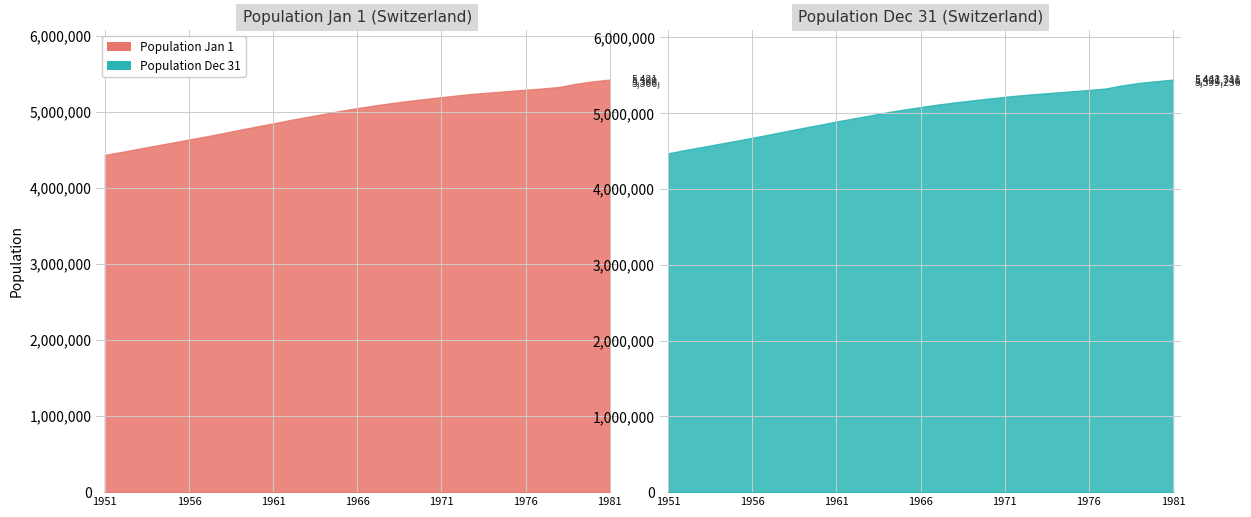

At how many categories does at least one series exceed 5280509?

7